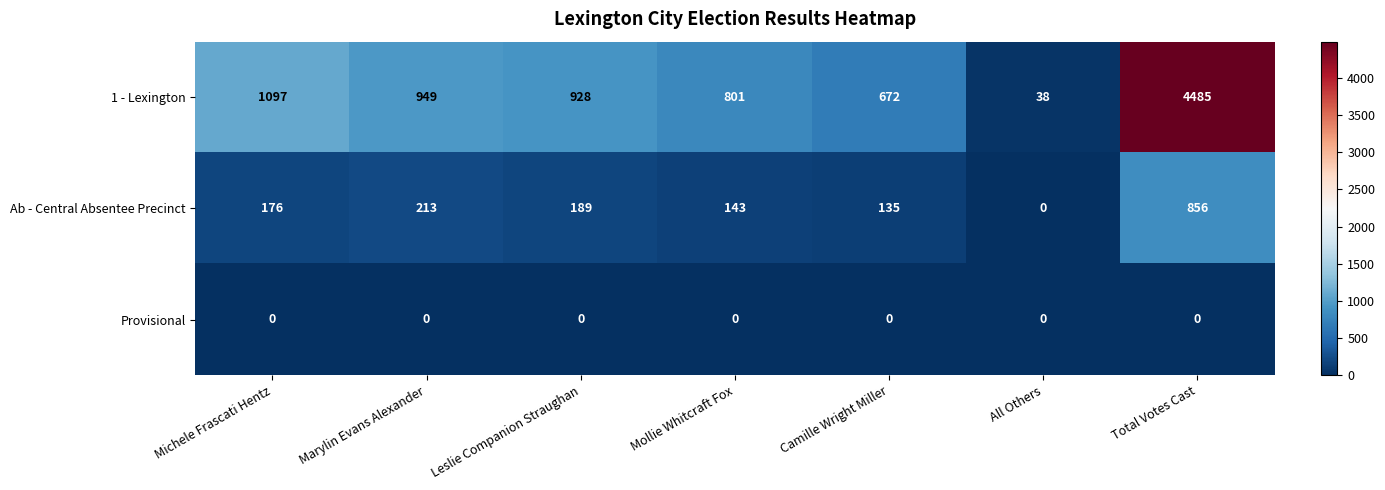

True or false: 1 - Lexington has a value of 949 at Marylin Evans Alexander.

True